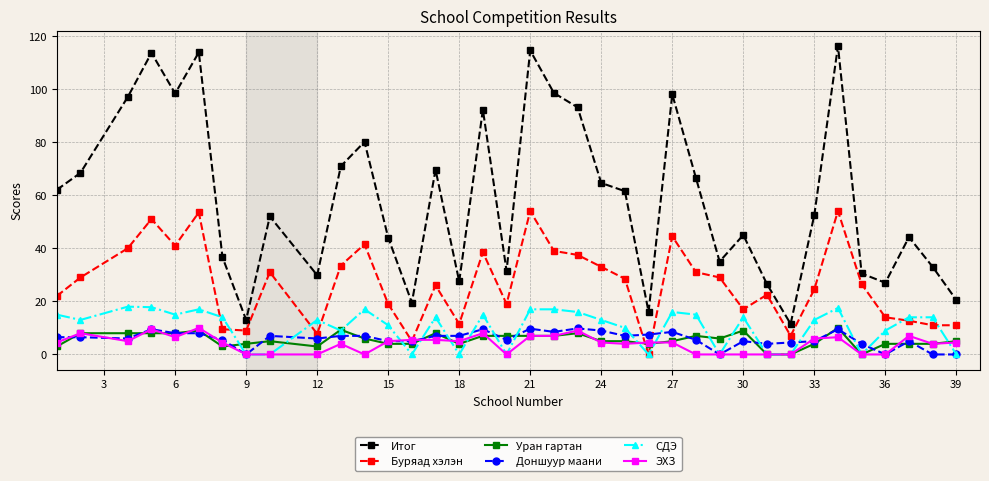

How many categories are shown in the chart?

37